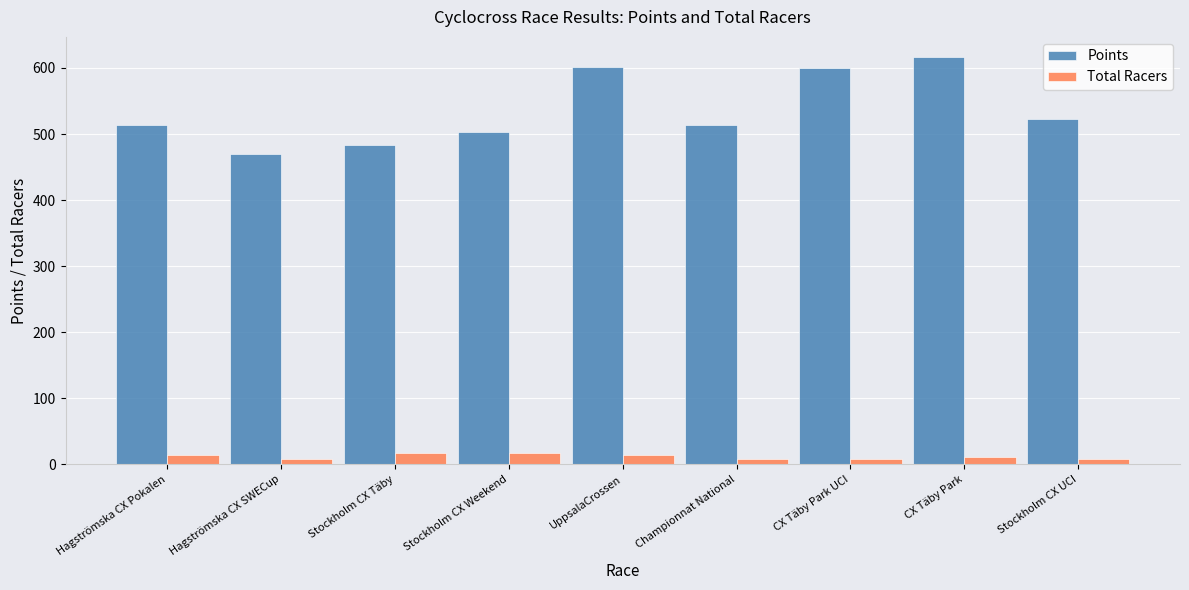

What position from the left is UppsalaCrossen?

5